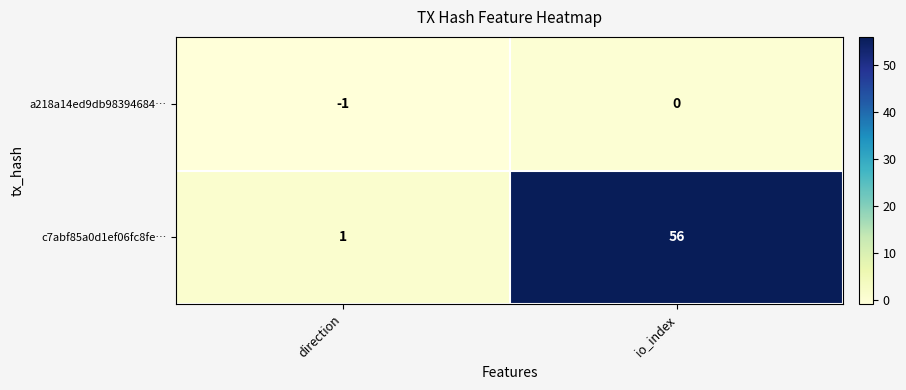

Reading right to left, what are all the values shown in this chart?

a218a14ed9db98394684…: 0	-1
c7abf85a0d1ef06fc8fe…: 56	1